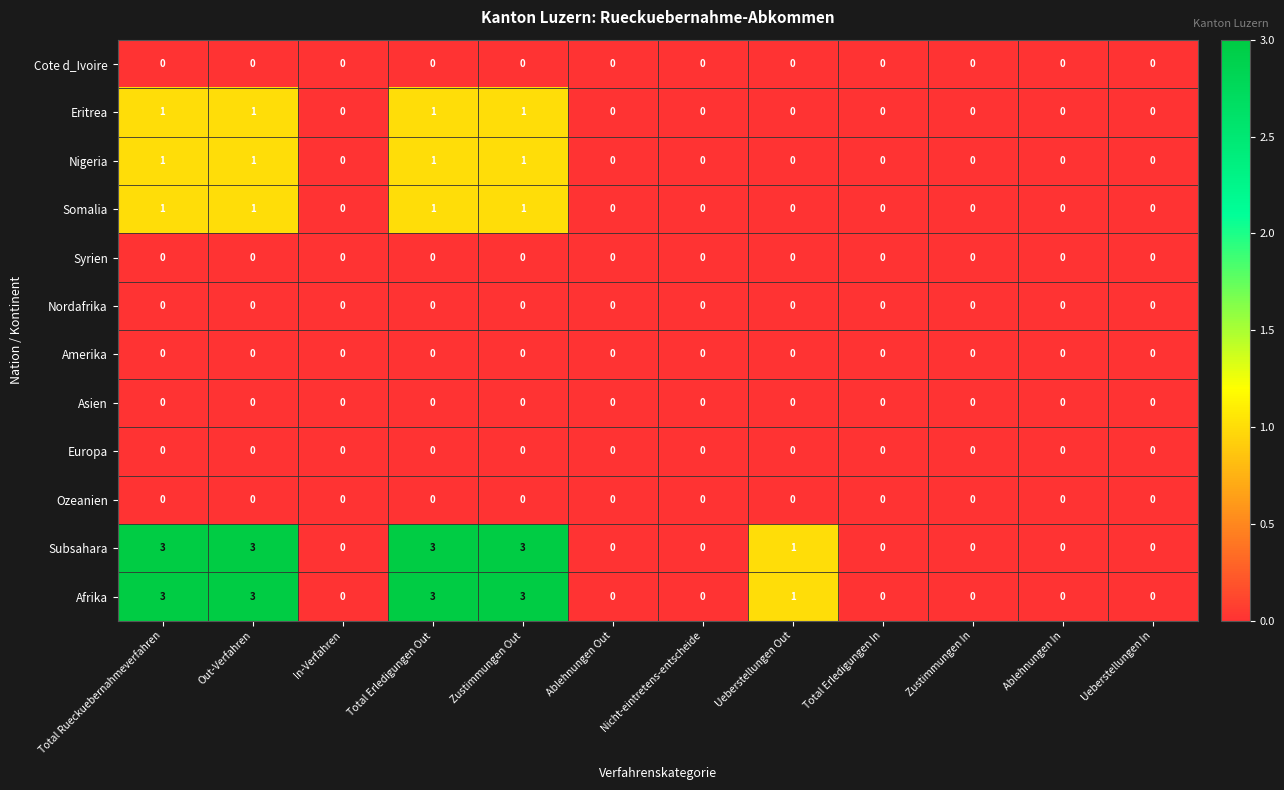

How many series are shown in this chart?

12